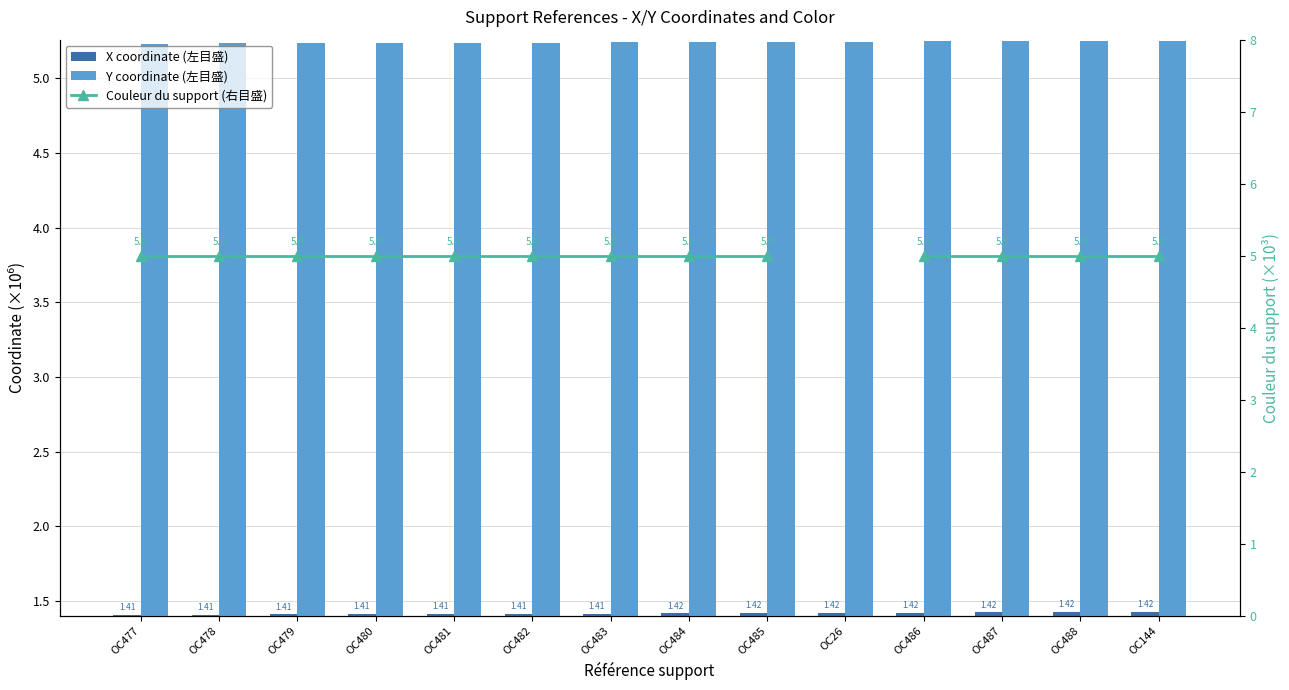

How many series are shown in this chart?

3